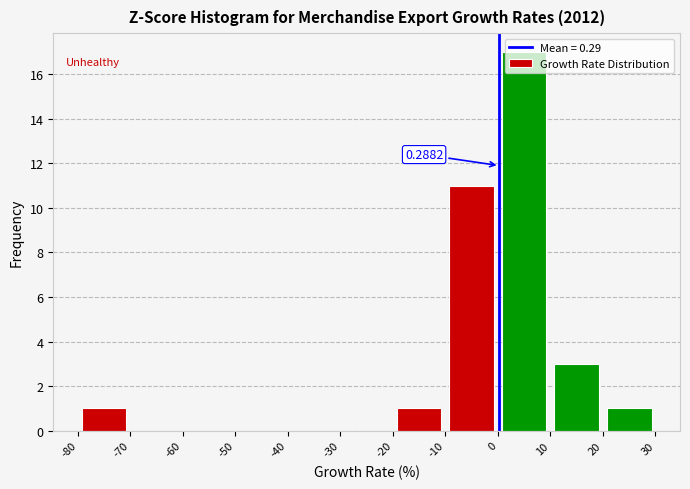

Over which range of the x-axis is the bar tallest?

0 to 10